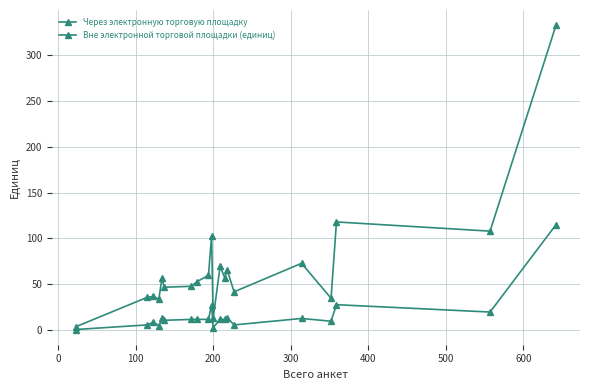

How many lines are shown in the chart?

2